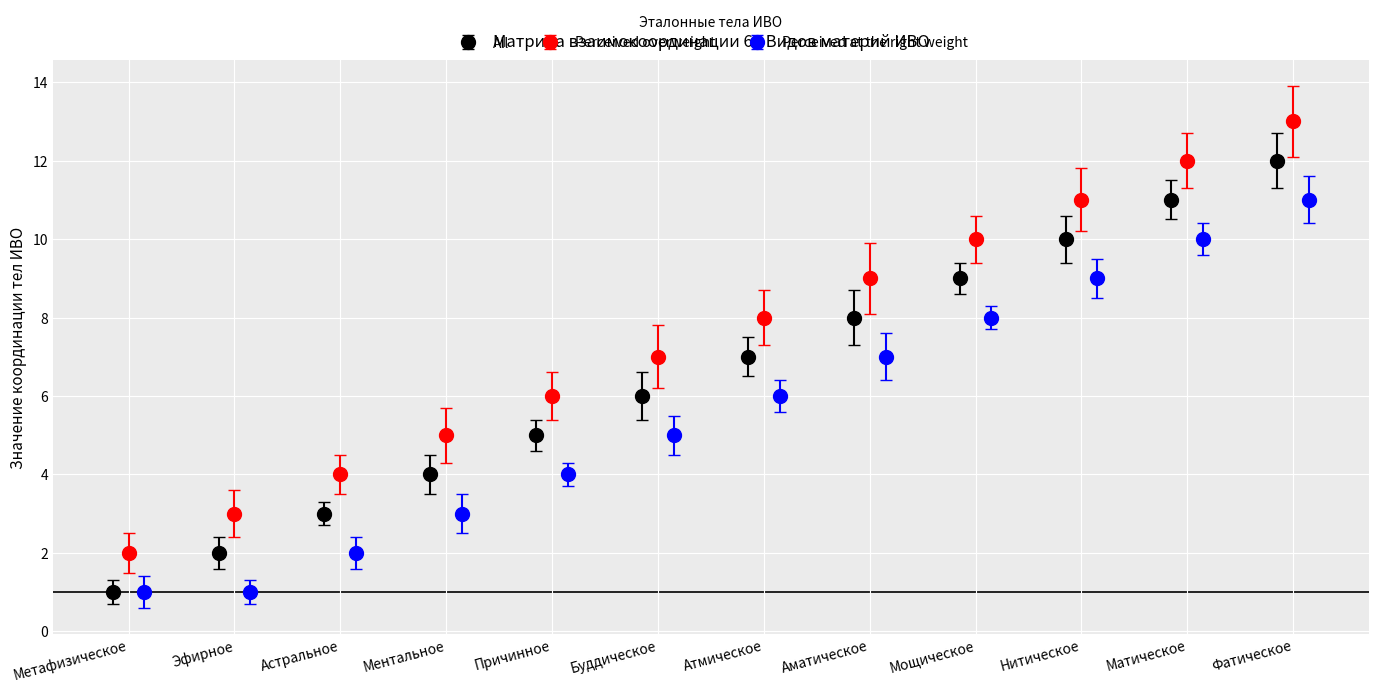

What is the value of the Perceived at the right weight bar at the 12th from the left?

11